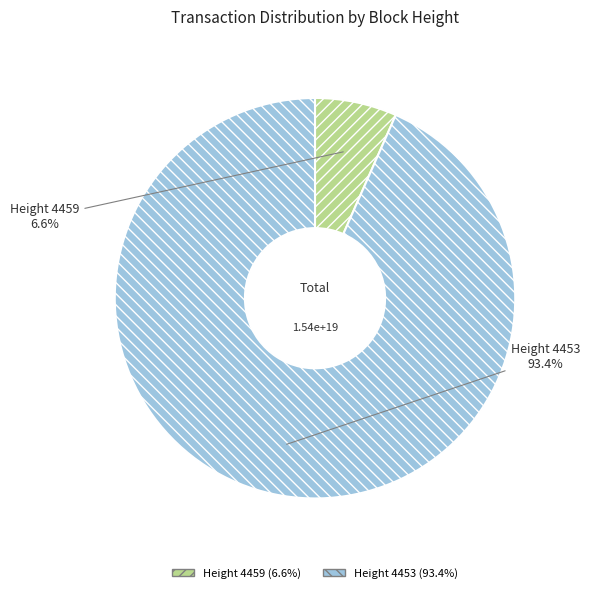

Is there a majority slice in this chart?

Yes